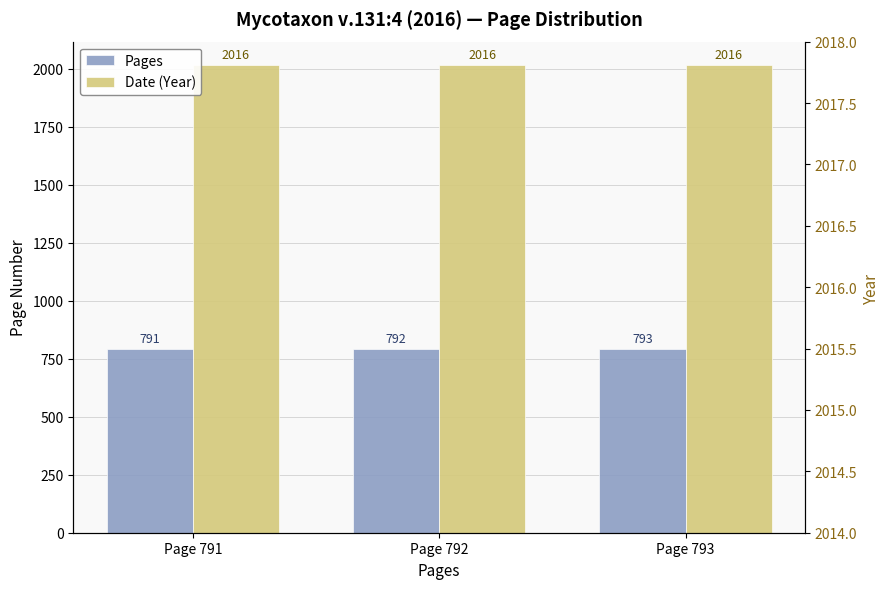

List the labels in order of Date (Year) value, largest first.

Page 791, Page 792, Page 793